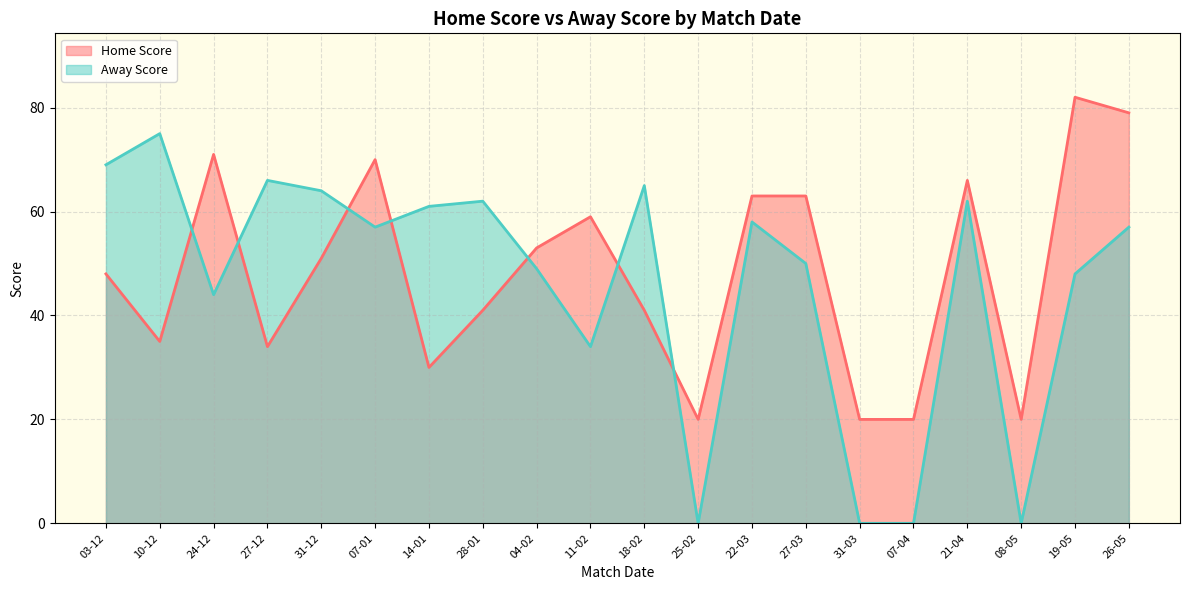

Where is Home Score nearest to the value 51?

31-12